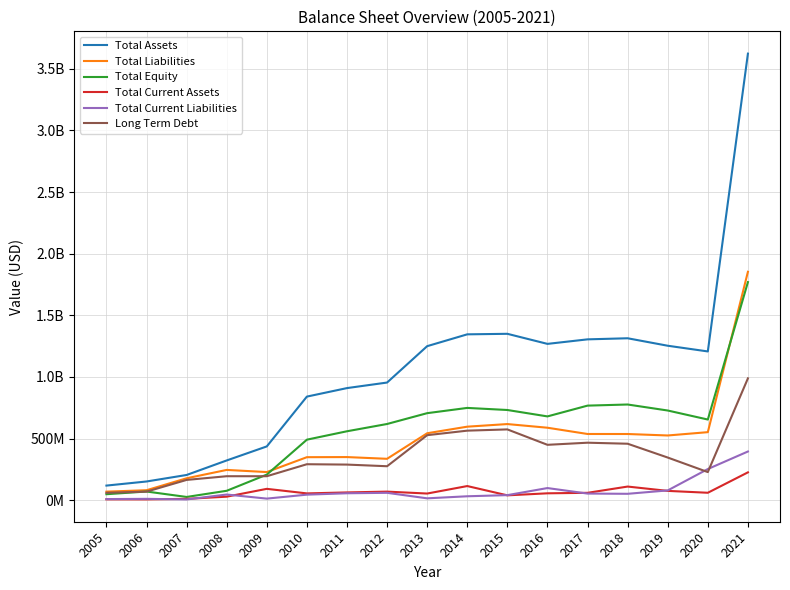

Is this an area chart (filled region under the line)?

No